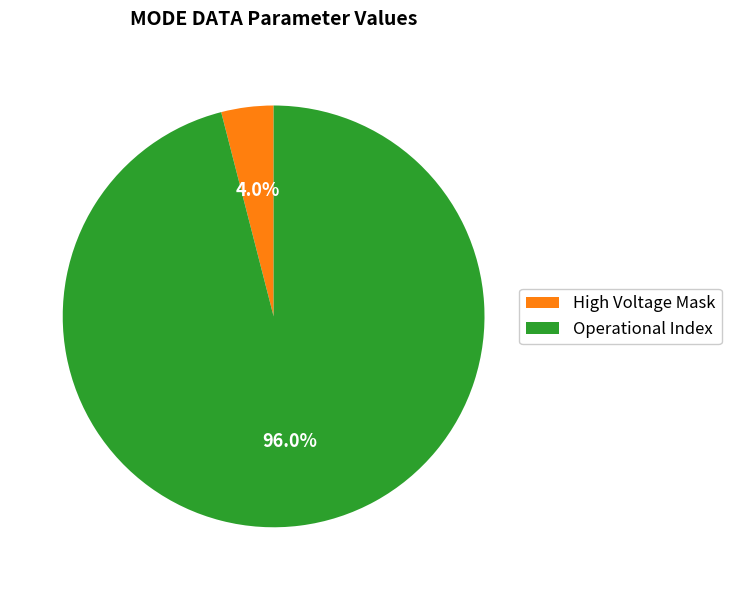

Is there a majority slice in this chart?

Yes